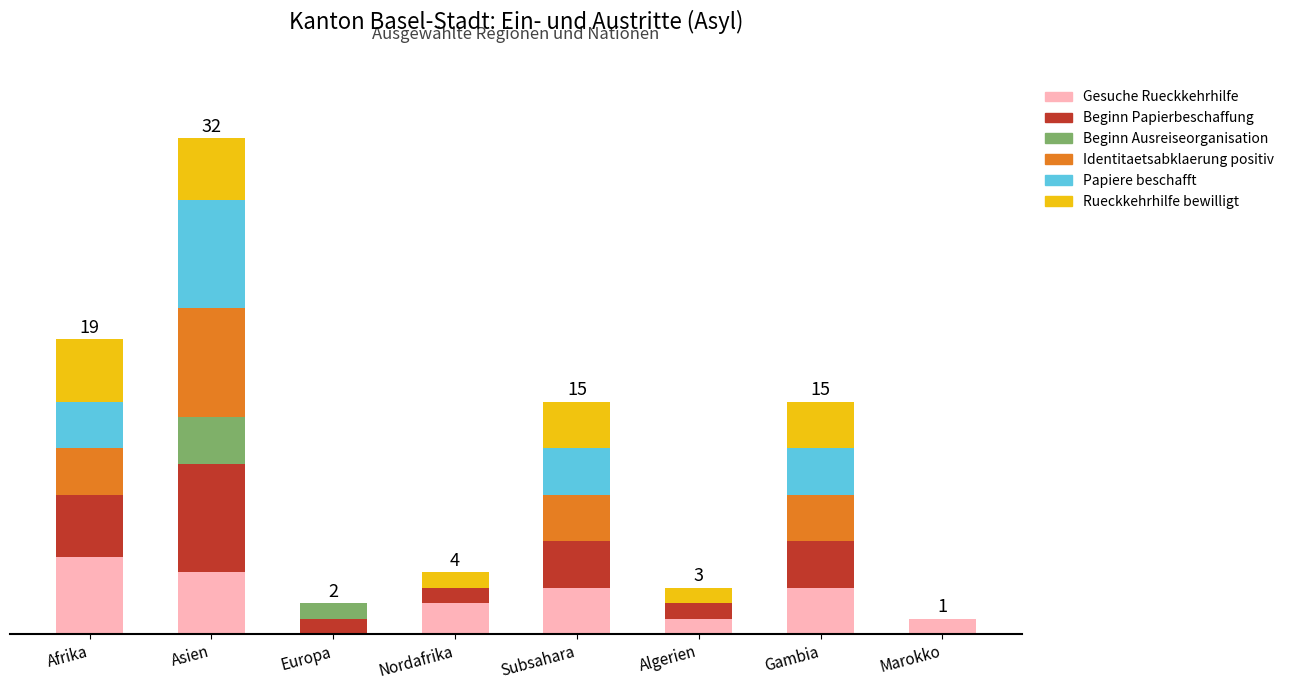

Which series has the largest total across all categories?

Beginn Papierbeschaffung